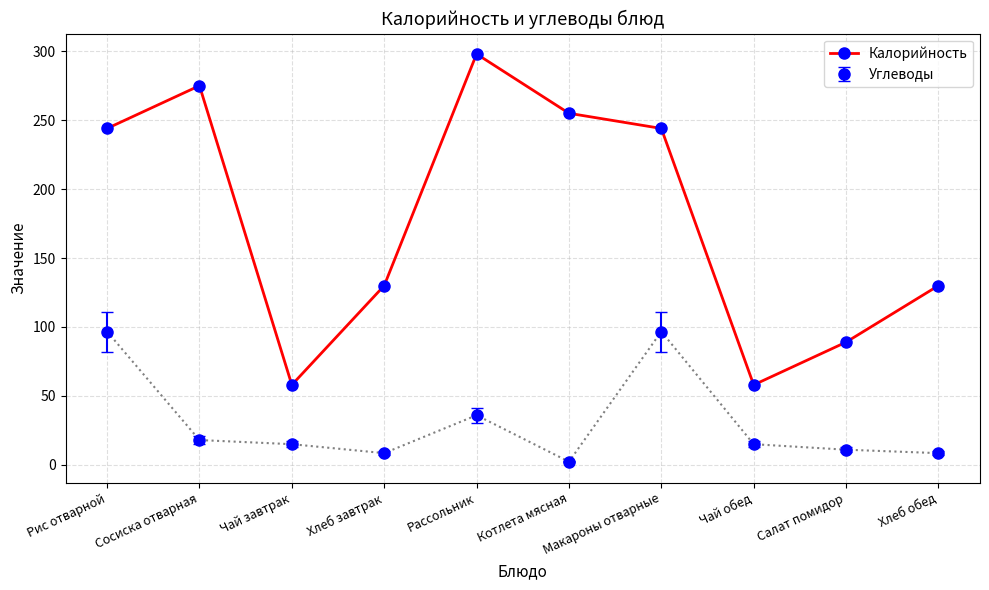

Which category has the lowest value across all series?

Котлета мясная